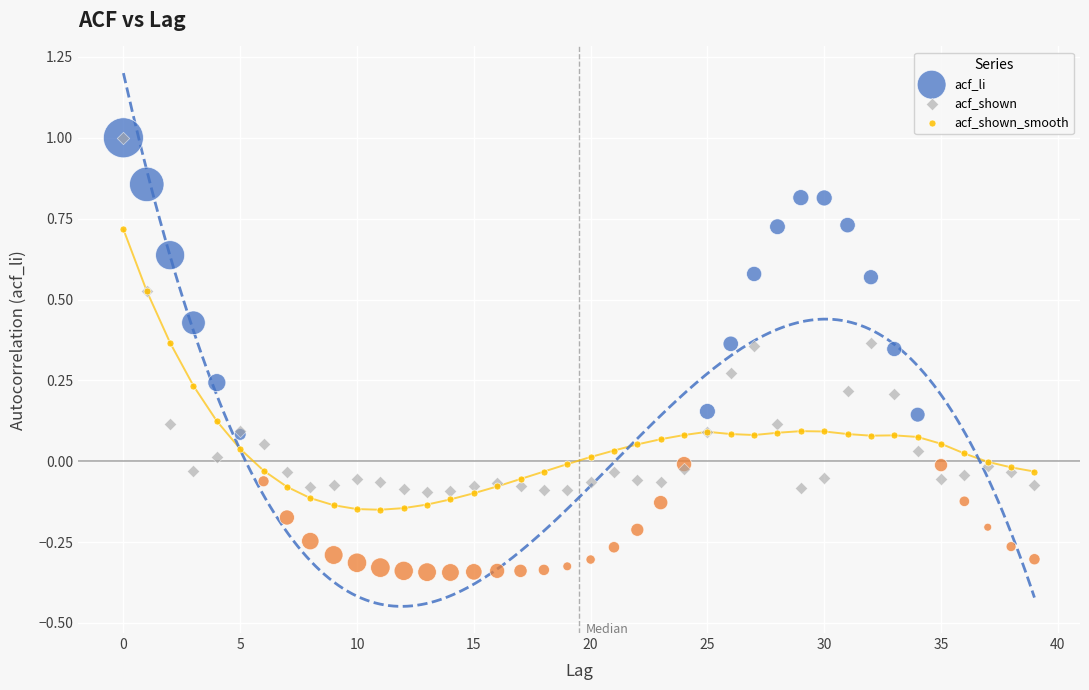

What are all the series names shown in the legend?

acf_li, acf_shown, acf_shown_smooth